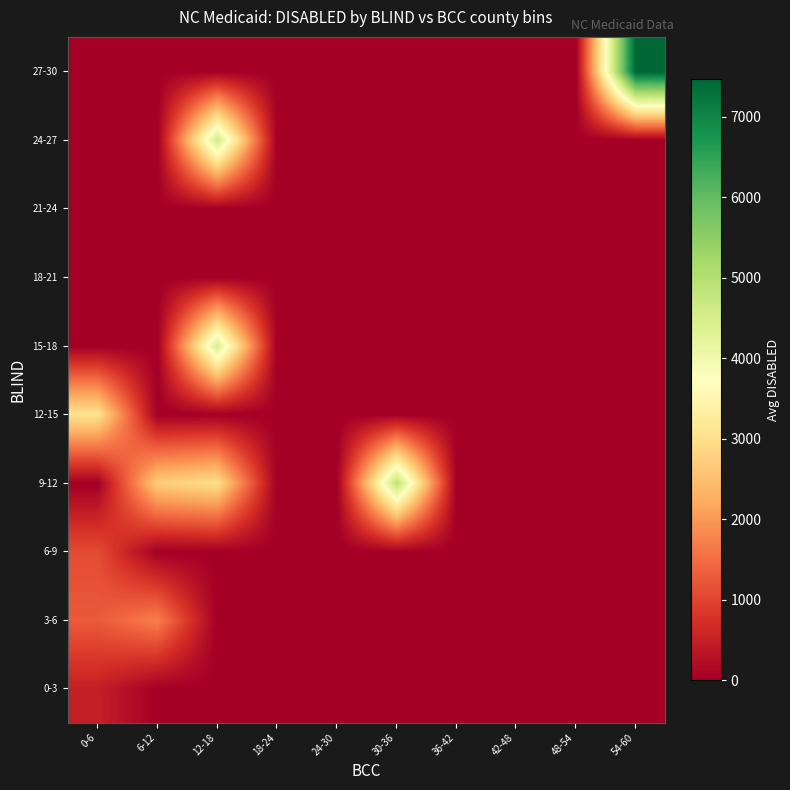

Which series has the widest spread of values?

27-30